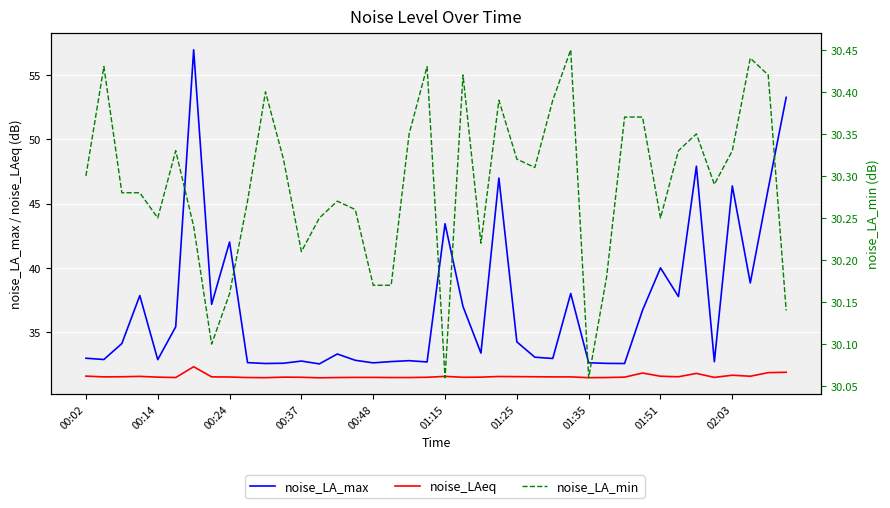

At which category does the chart reach its minimum across all series?

01:15